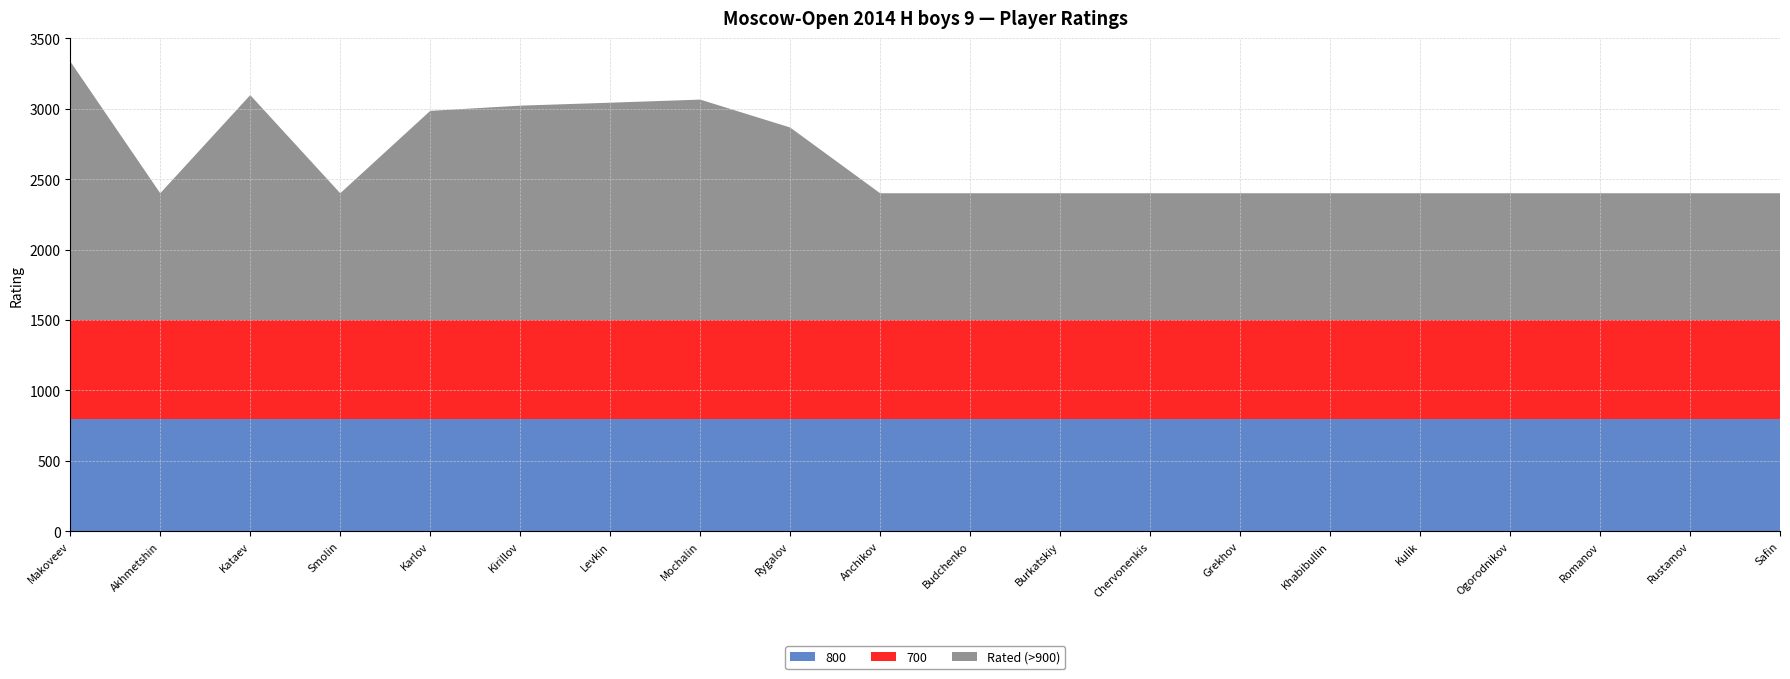

Reading left to right, extract all data points from this chart.

800: Makoveev=800	Akhmetshin=800	Kataev=800	Smolin=800	Karlov=800	Kirillov=800	Levkin=800	Mochalin=800	Rygalov=800	Anchikov=800	Budchenko=800	Burkatskiy=800	Chervonenkis=800	Grekhov=800	Khabibullin=800	Kulik=800	Ogorodnikov=800	Romanov=800	Rustamov=800	Safin=800
700: Makoveev=700	Akhmetshin=700	Kataev=700	Smolin=700	Karlov=700	Kirillov=700	Levkin=700	Mochalin=700	Rygalov=700	Anchikov=700	Budchenko=700	Burkatskiy=700	Chervonenkis=700	Grekhov=700	Khabibullin=700	Kulik=700	Ogorodnikov=700	Romanov=700	Rustamov=700	Safin=700
Rated (>900): Makoveev=1836	Akhmetshin=900	Kataev=1597	Smolin=900	Karlov=1485	Kirillov=1522	Levkin=1543	Mochalin=1565	Rygalov=1367	Anchikov=900	Budchenko=900	Burkatskiy=900	Chervonenkis=900	Grekhov=900	Khabibullin=900	Kulik=900	Ogorodnikov=900	Romanov=900	Rustamov=900	Safin=900